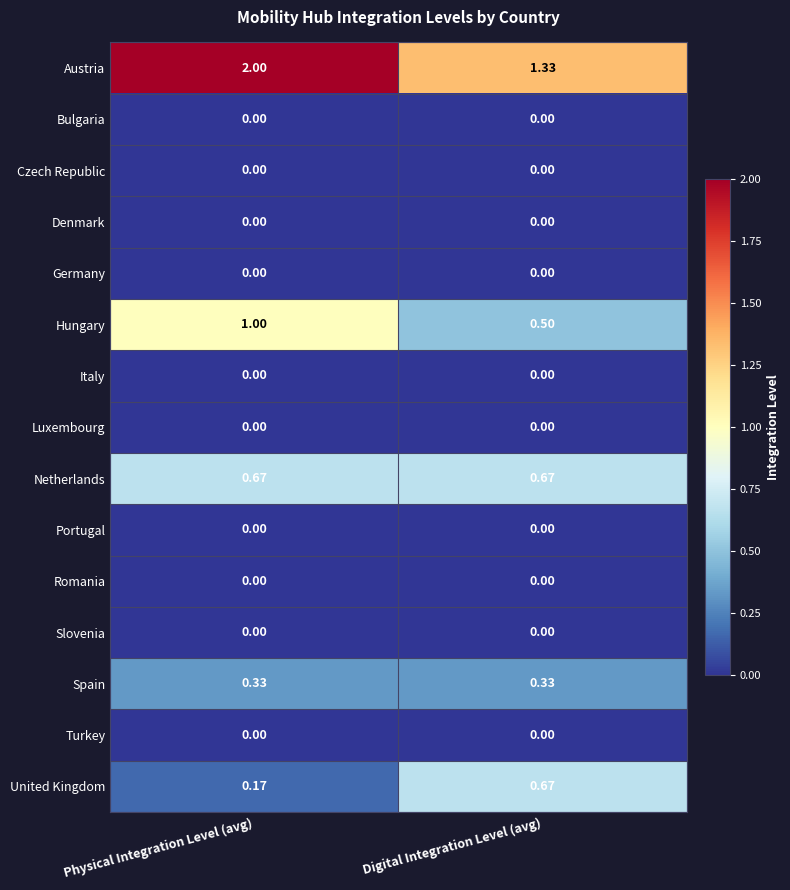

Which series has the largest range (max minus min)?

Austria